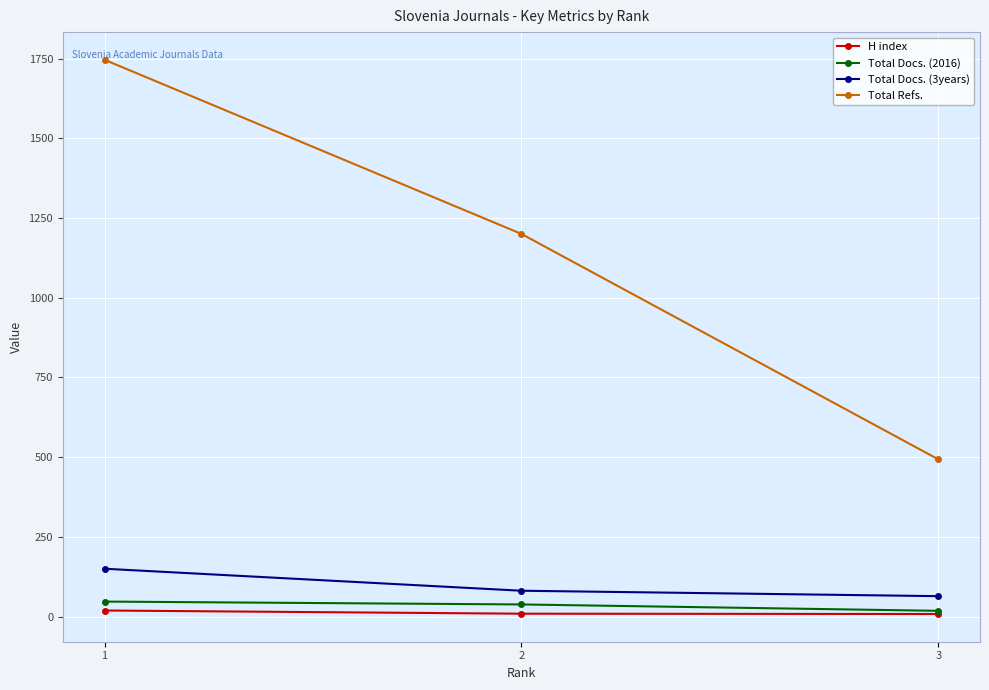

What is the minimum value for H index?

8